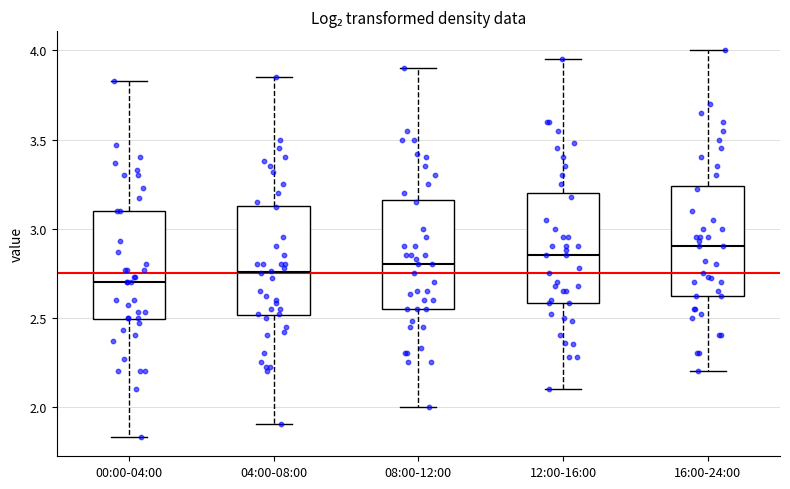

Reading left to right, transcribe this box plot: for each box, give where its median line is, the range the box spans, and where its two whiskers end, as read against the y-axis. The values are not printed on the chart, so give them approximately, as read against the axis.

00:00-04:00: median 2.70, box 2.50 to 3.10, whiskers 1.85 to 3.85
04:00-08:00: median 2.75, box 2.50 to 3.15, whiskers 1.90 to 3.85
08:00-12:00: median 2.80, box 2.55 to 3.15, whiskers 2.00 to 3.90
12:00-16:00: median 2.85, box 2.60 to 3.20, whiskers 2.10 to 3.95
16:00-24:00: median 2.90, box 2.60 to 3.25, whiskers 2.20 to 4.00